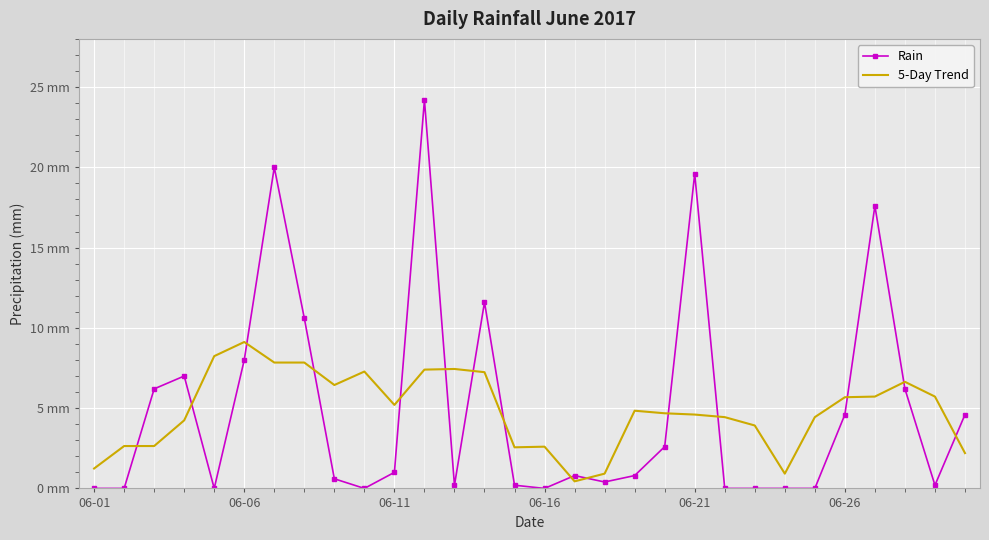

What are all the series names shown in the legend?

Rain, 5-Day Trend